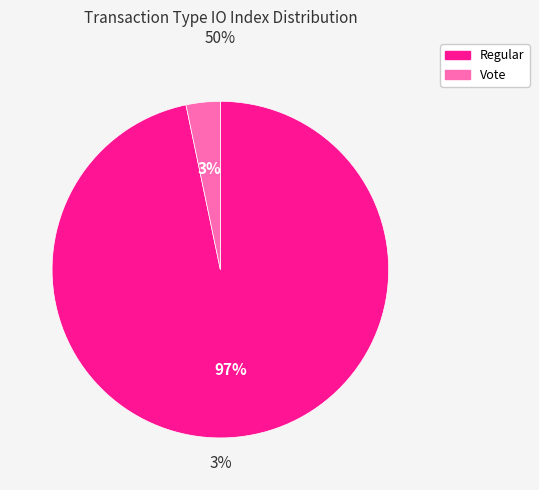

To the nearest percent, what is the combined percentage of Vote and Regular?

100%